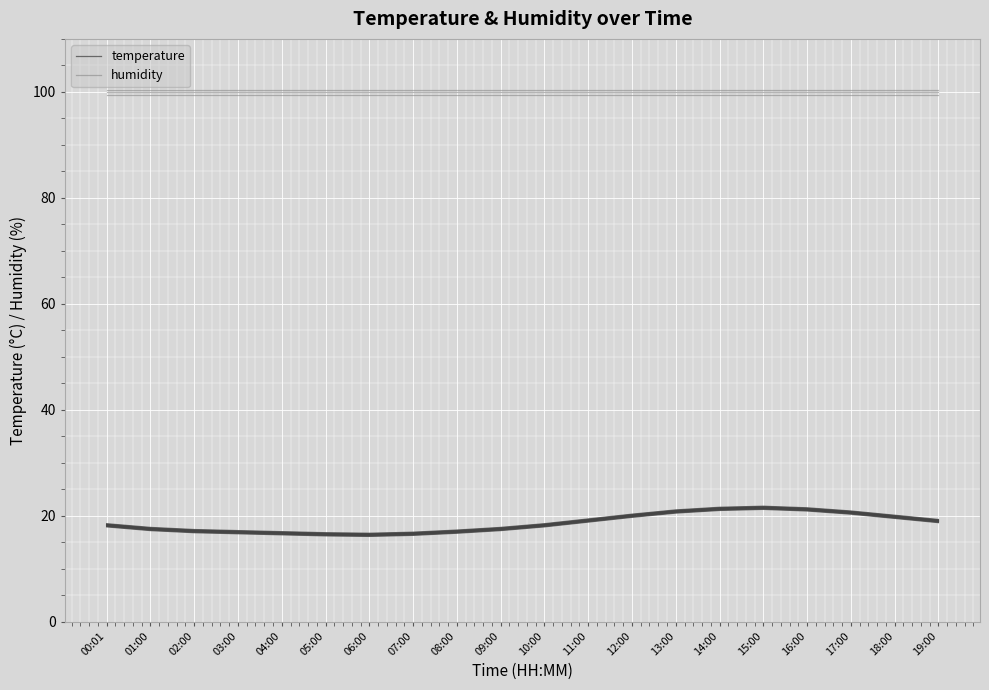

True or false: humidity has more than 0 points higher than both neighbors.

False